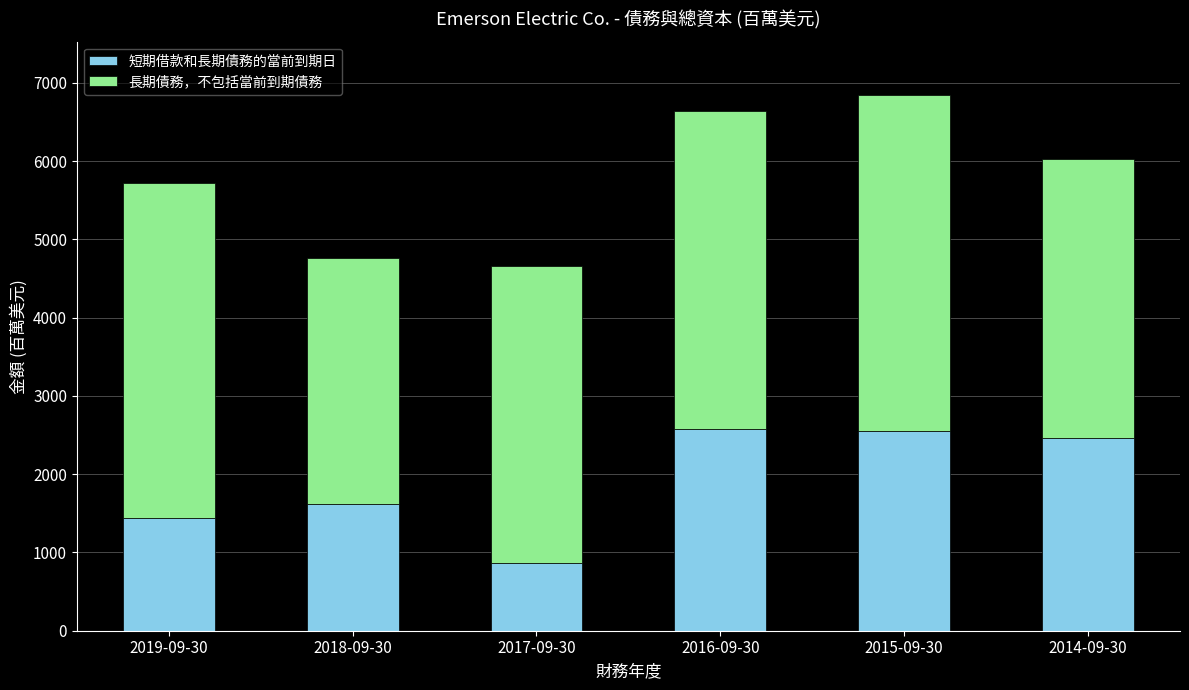

What is the total value across all series at 2016-09-30?

6646